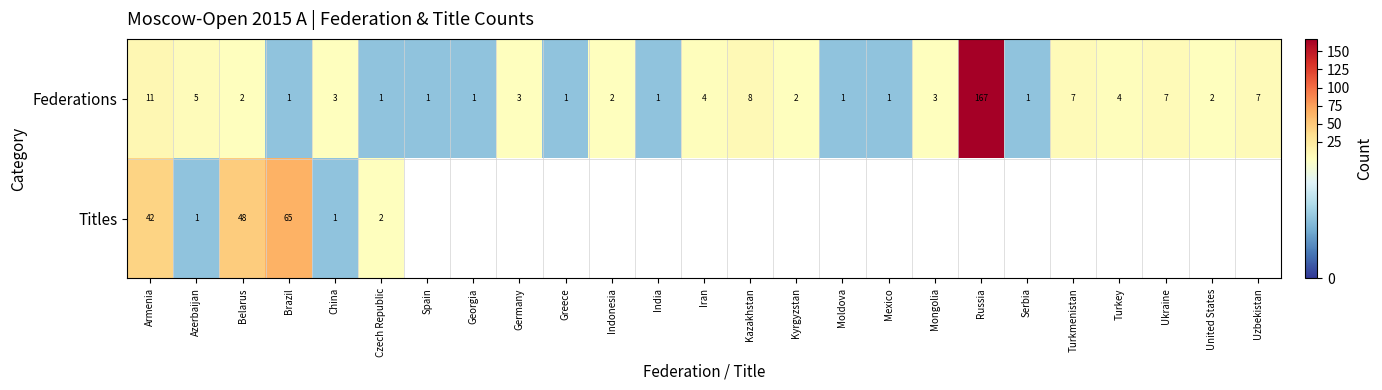

At how many categories does at least one series exceed 43?

3